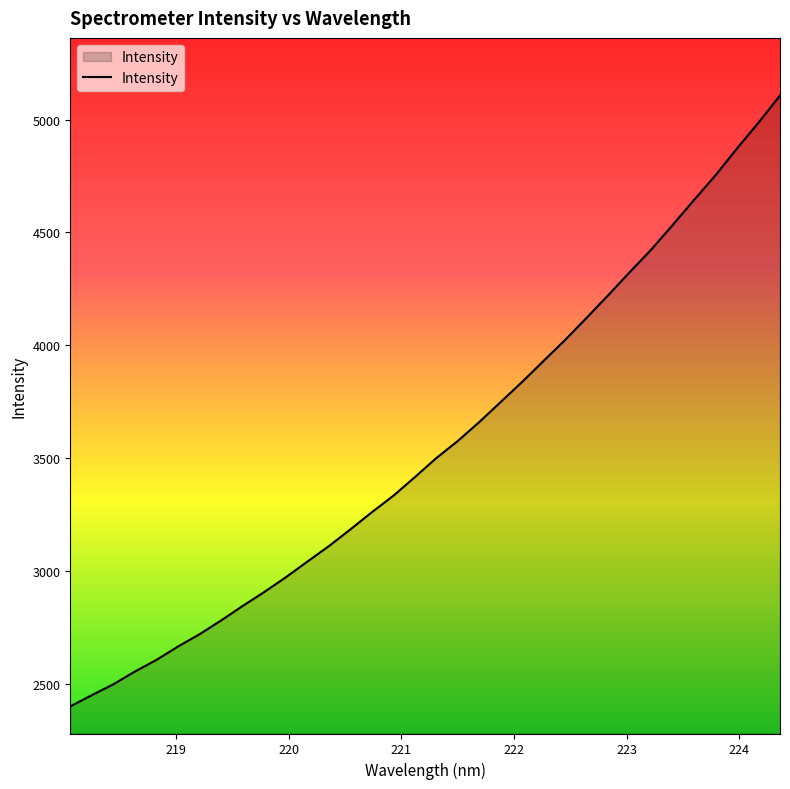

What is the smallest value displayed?

2401.0